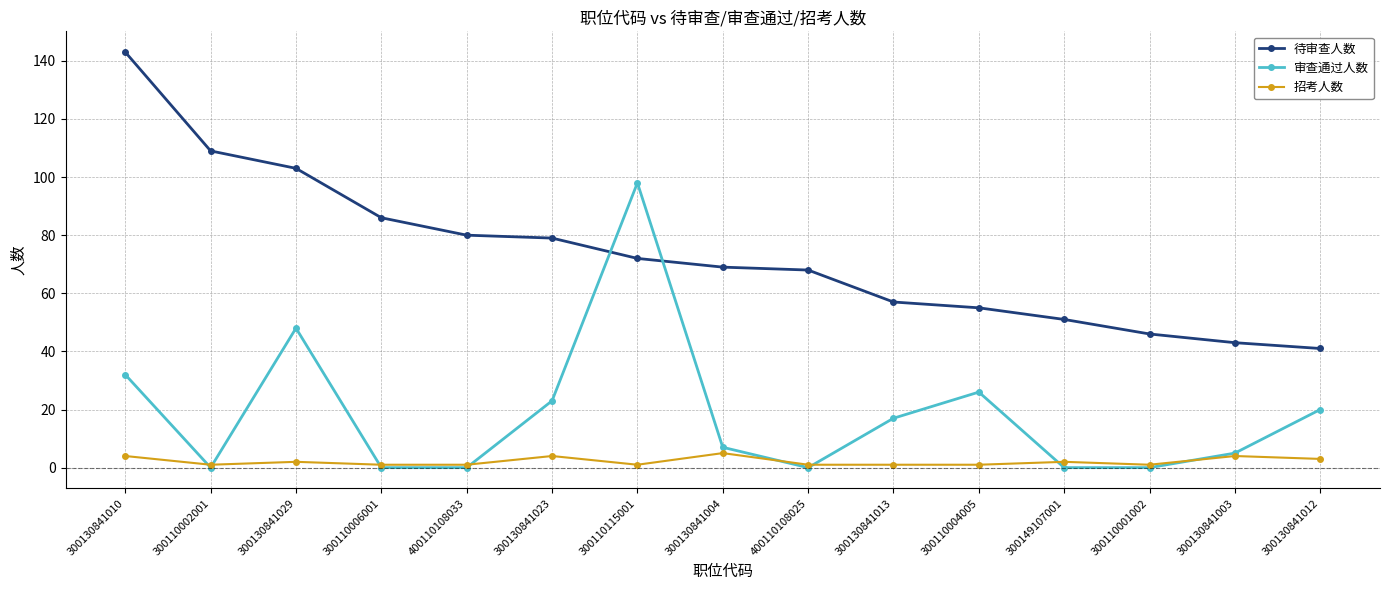

What is the minimum value for 招考人数?

1